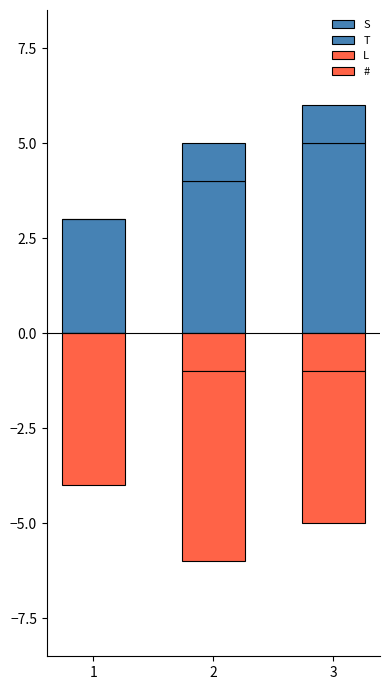

Which label corresponds to the smallest value in the chart?

2